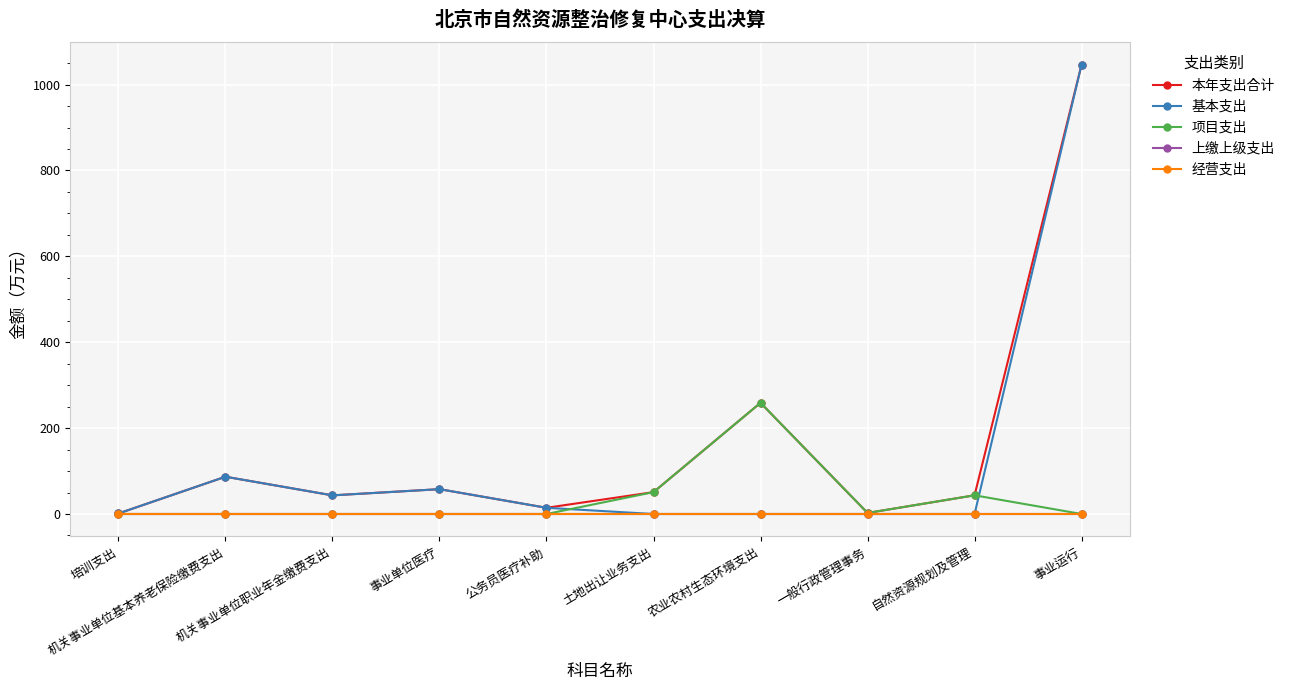

Where is 上缴上级支出 nearest to the value 0?

培训支出